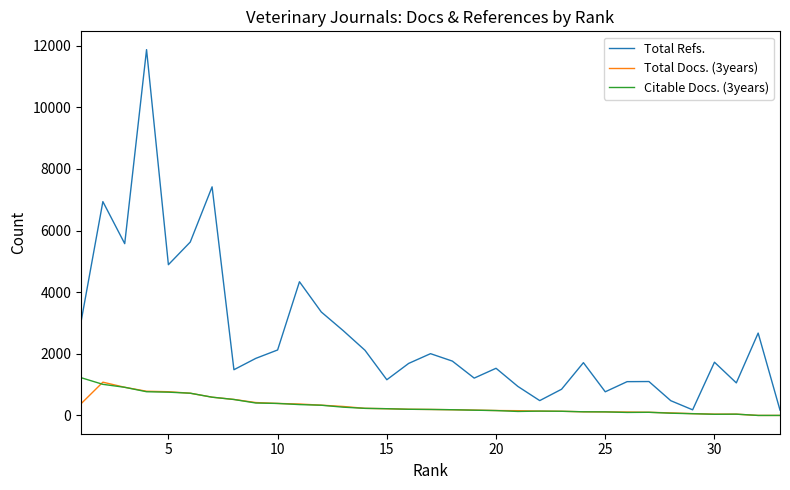

What is the maximum value shown in the chart?

11869